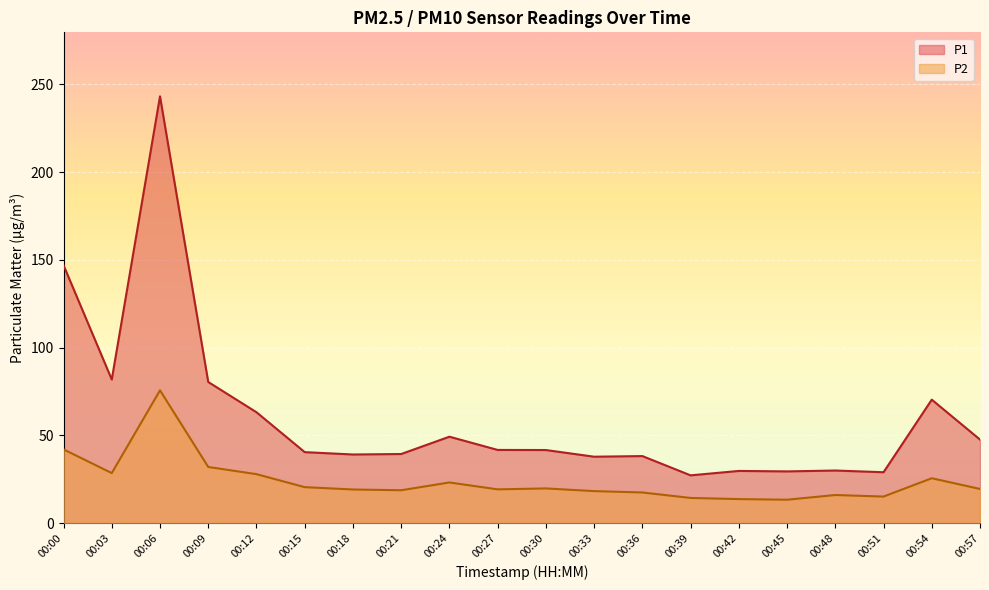

How many interior local peaks does the P1 series have?

6